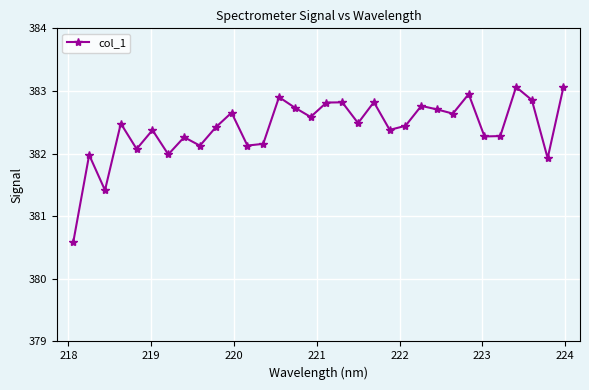

What is the smallest value displayed?

380.6